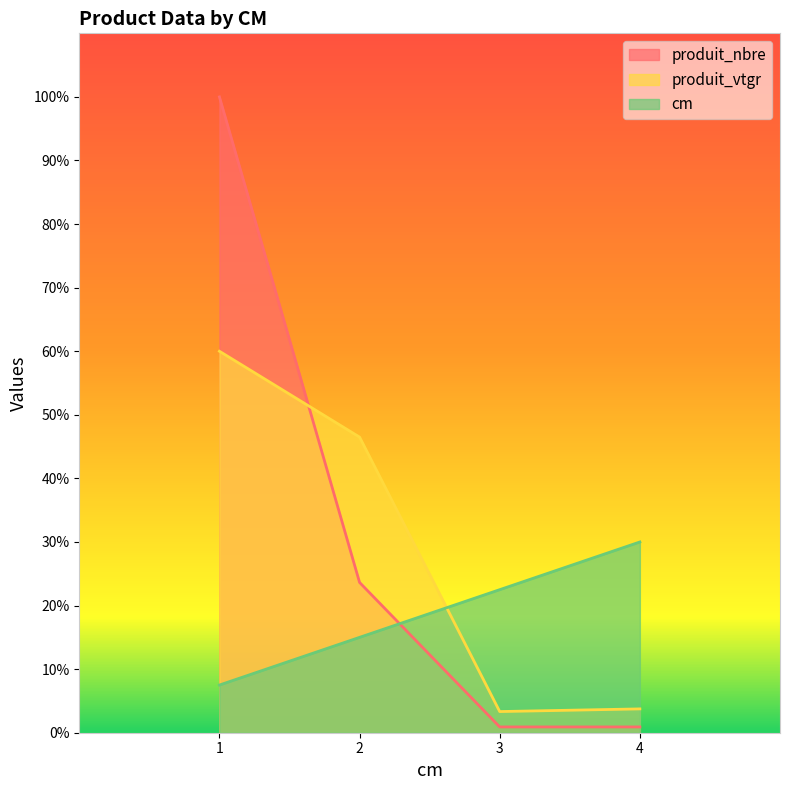

How many interior local valleys does the produit_vtgr series have?

1